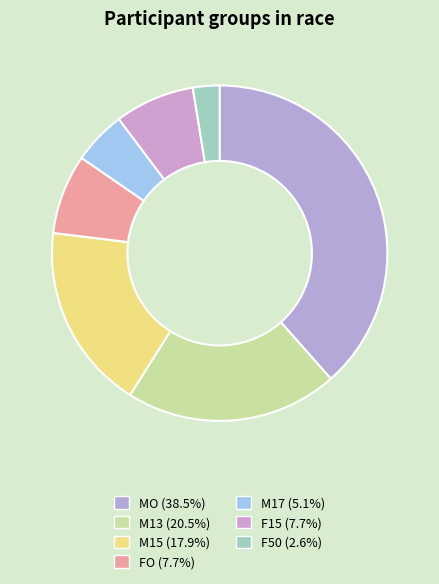

To the nearest percent, what portion does M13 represent?

21%